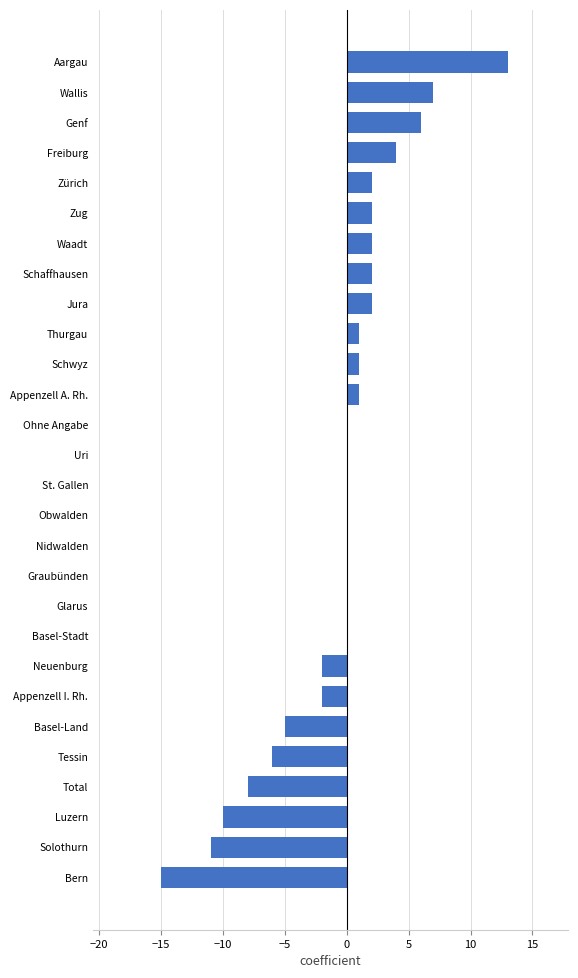

What is the change in value from Glarus to Jura?

+2